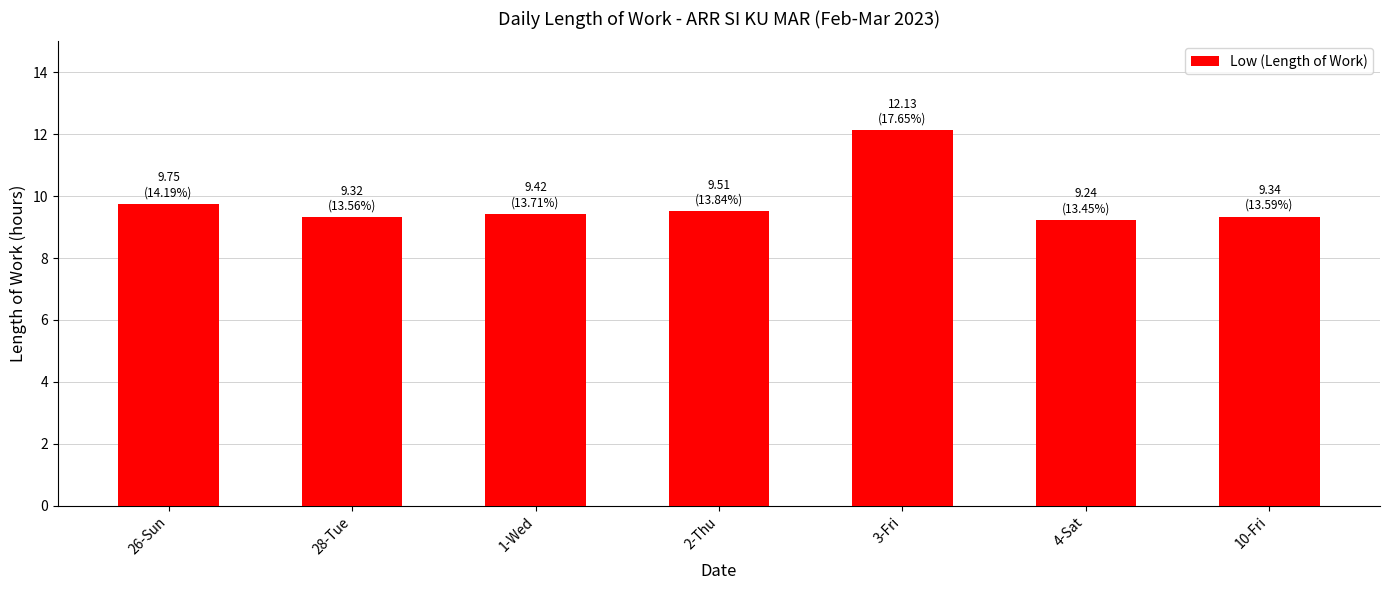

What is the maximum value shown in the chart?

12.1